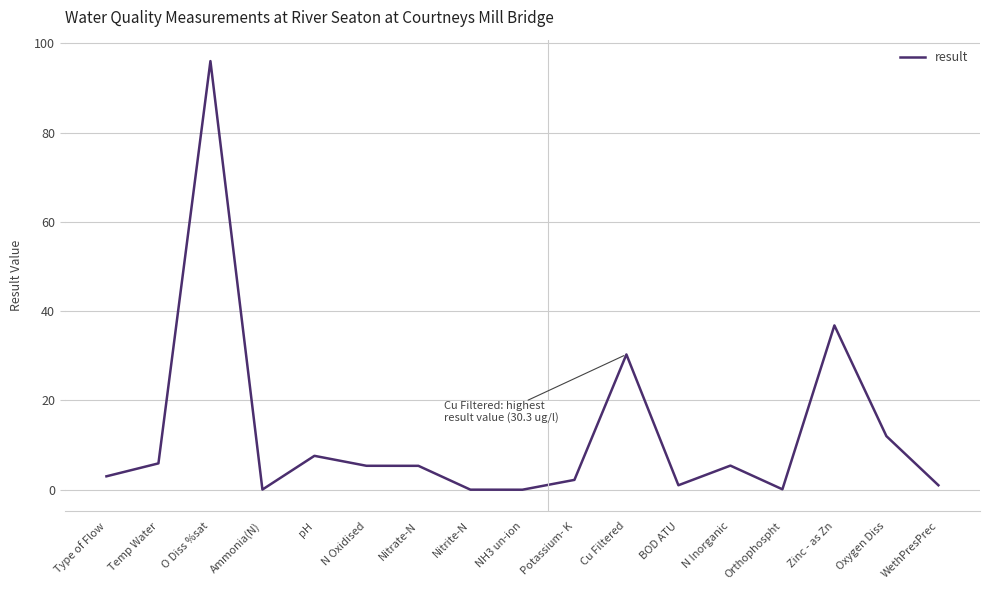

What is the approximate value at N Oxidised?

5.4